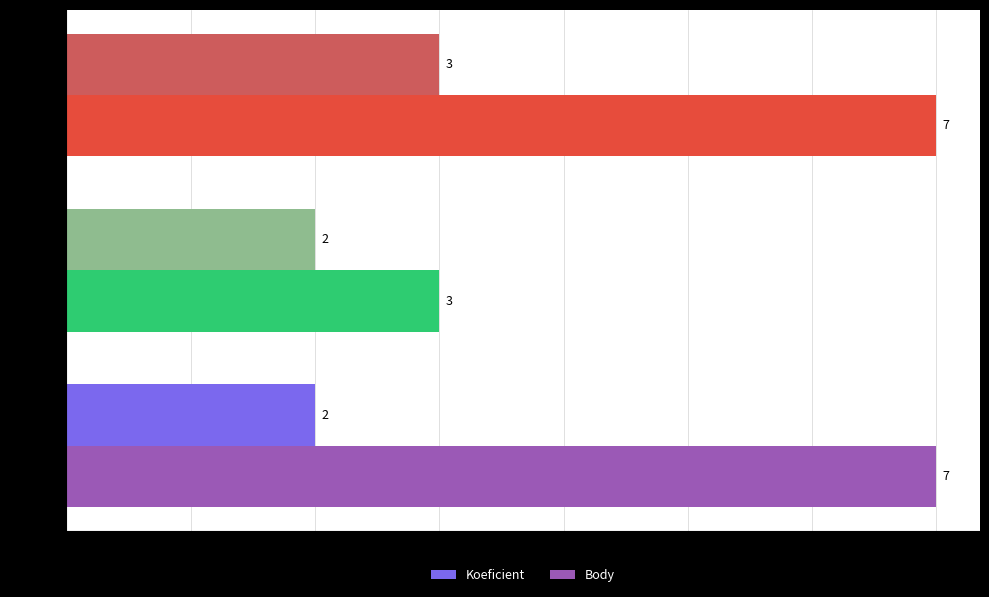

Which series has the widest spread of values?

Body